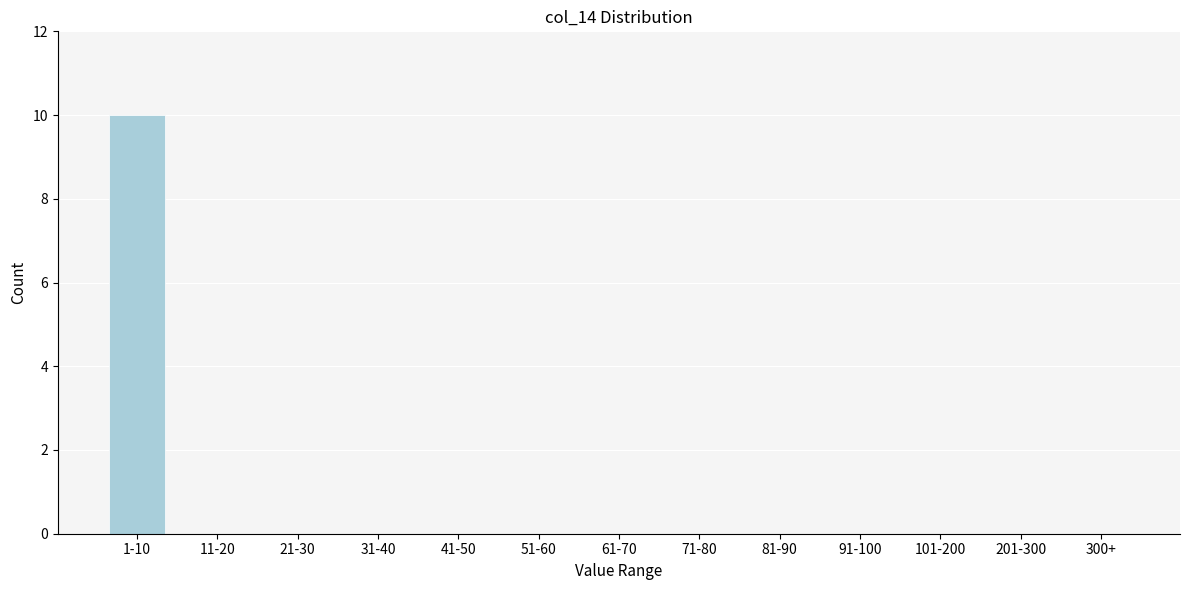

Reading left to right, extract all data points from this chart.

1-10=10	11-20=0	21-30=0	31-40=0	41-50=0	51-60=0	61-70=0	71-80=0	81-90=0	91-100=0	101-200=0	201-300=0	300+=0